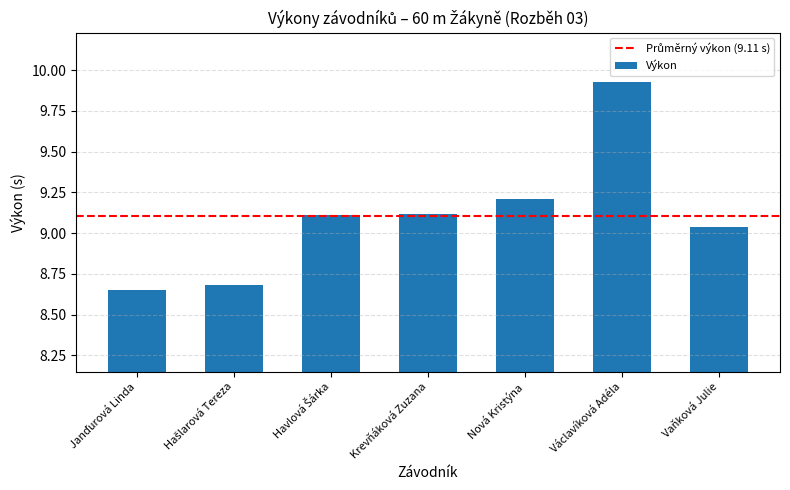

Which category has the highest value across all series?

Václavíková Adéla